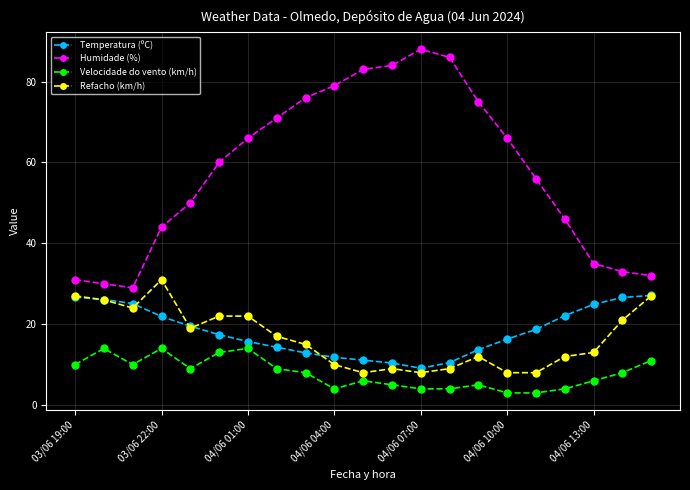

What is the value of the Temperatura (ºC) point at the 9th from the left?

12.9